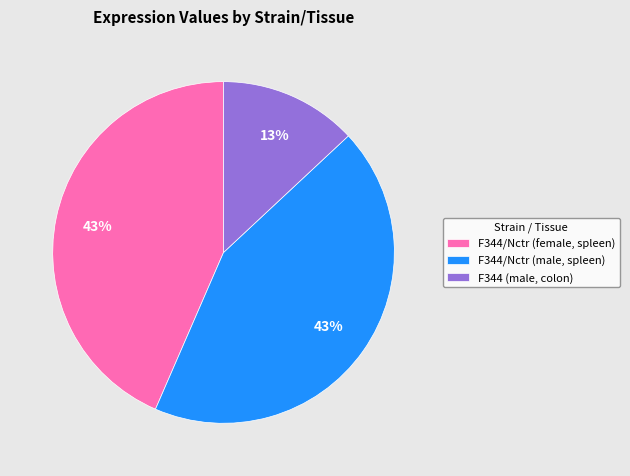

Which slice is the smallest?

F344 (male, colon)